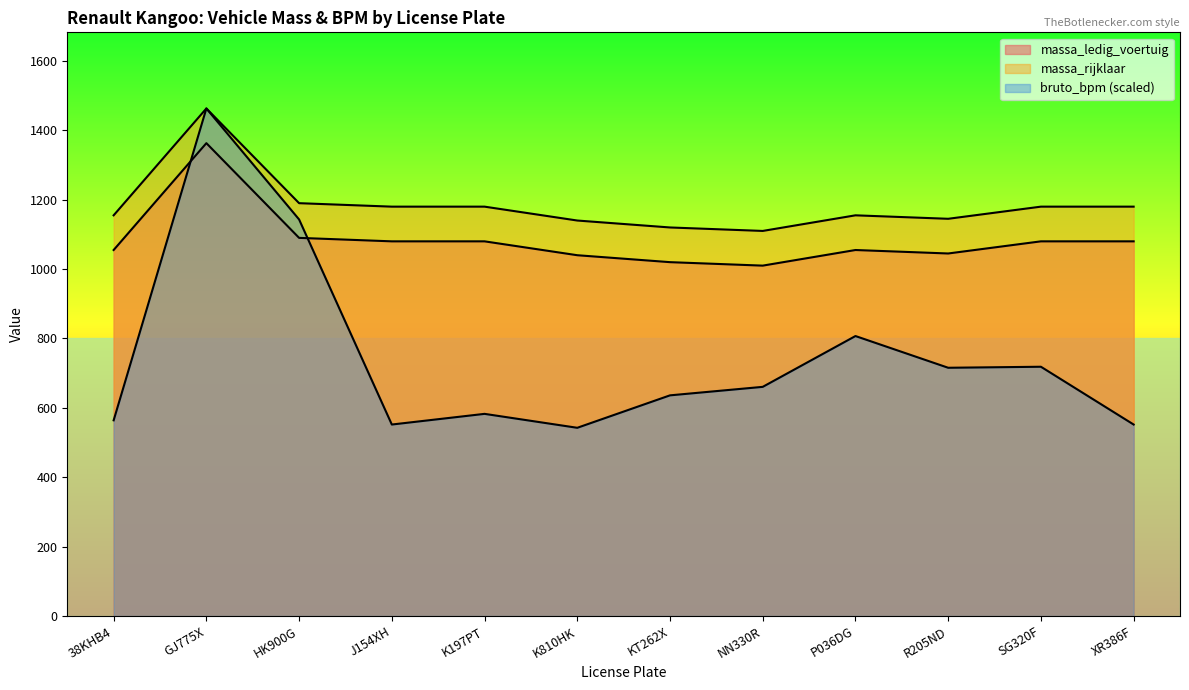

What is the label of the 9th point from the right?

J154XH